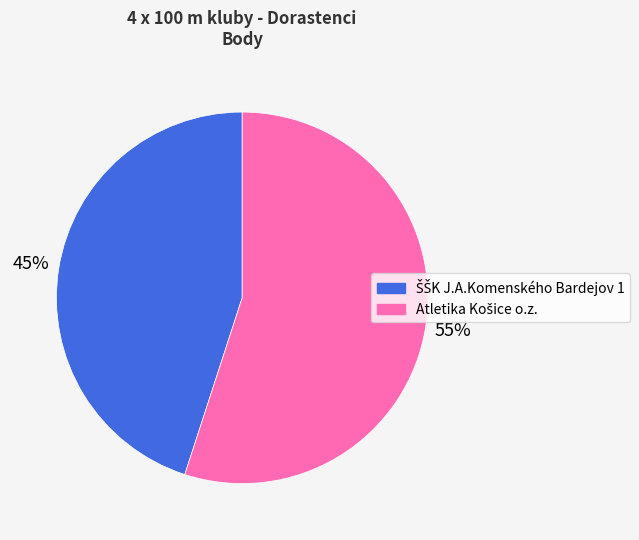

To the nearest percent, what is the difference between the largest and smallest slice percentages?

10%